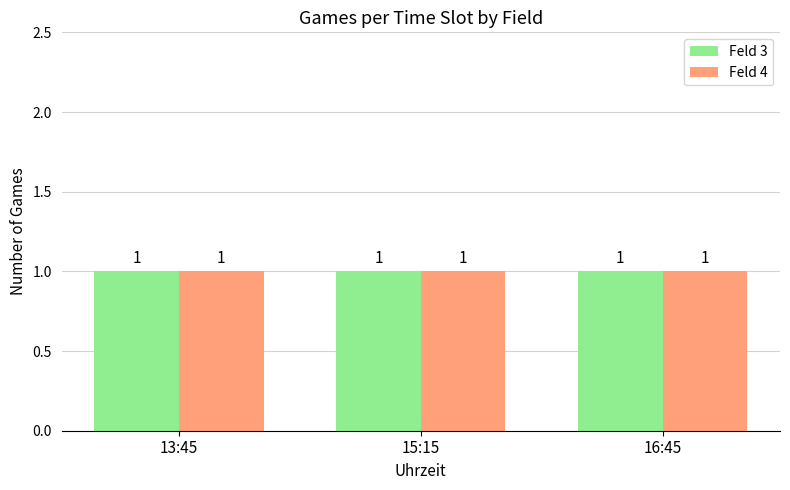

Rank the categories by value from lowest to highest.

13:45, 15:15, 16:45, 13:45, 15:15, 16:45